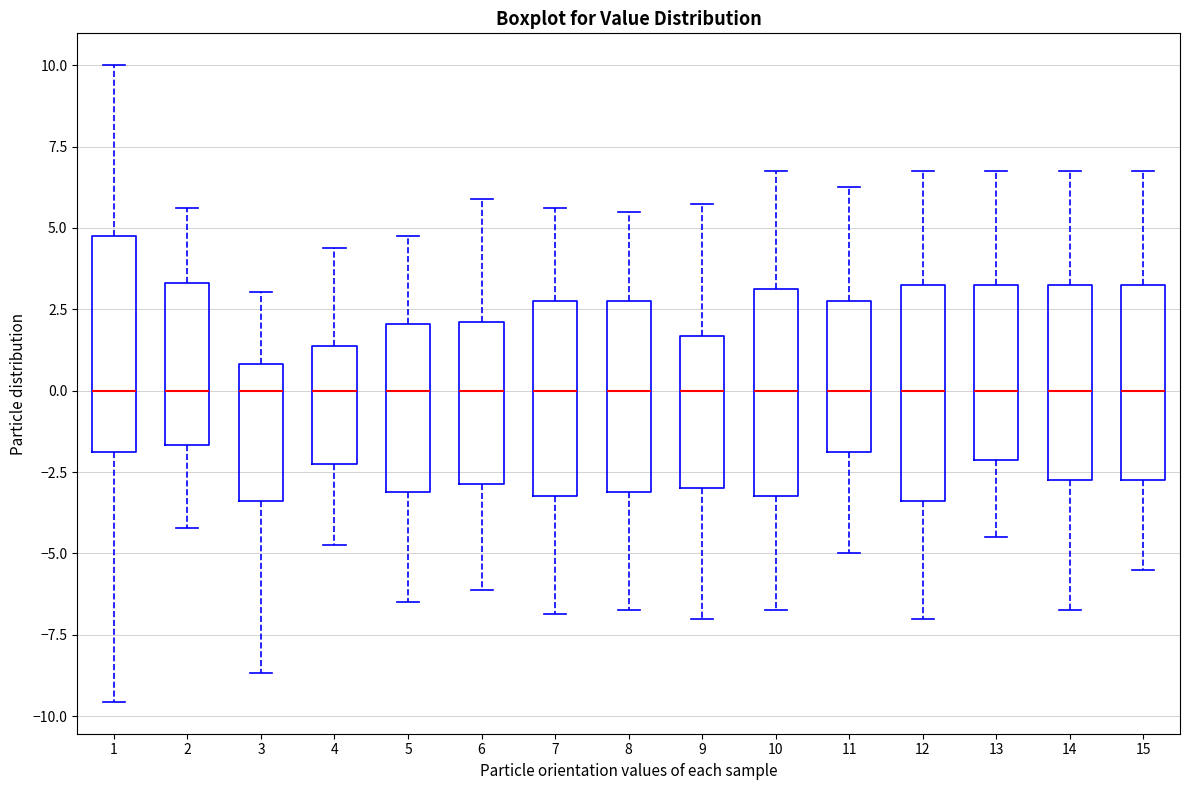

Reading left to right, read every box against the y-axis: the position of its median line, the range the box covers, and the ends of its whiskers. The values are not printed on the chart, so give them approximately, as read against the axis.

1: median 0.0, box -2.0 to 4.5, whiskers -9.5 to 10.0
2: median 0.0, box -1.5 to 3.5, whiskers -4.0 to 5.5
3: median 0.0, box -3.5 to 1.0, whiskers -8.5 to 3.0
4: median 0.0, box -2.0 to 1.5, whiskers -4.5 to 4.5
5: median 0.0, box -3.0 to 2.0, whiskers -6.5 to 5.0
6: median 0.0, box -3.0 to 2.0, whiskers -6.0 to 6.0
7: median 0.0, box -3.0 to 3.0, whiskers -7.0 to 5.5
8: median 0.0, box -3.0 to 3.0, whiskers -6.5 to 5.5
9: median 0.0, box -3.0 to 1.5, whiskers -7.0 to 6.0
10: median 0.0, box -3.0 to 3.0, whiskers -6.5 to 7.0
11: median 0.0, box -2.0 to 3.0, whiskers -5.0 to 6.5
12: median 0.0, box -3.5 to 3.5, whiskers -7.0 to 7.0
13: median 0.0, box -2.0 to 3.5, whiskers -4.5 to 7.0
14: median 0.0, box -2.5 to 3.5, whiskers -6.5 to 7.0
15: median 0.0, box -2.5 to 3.5, whiskers -5.5 to 7.0